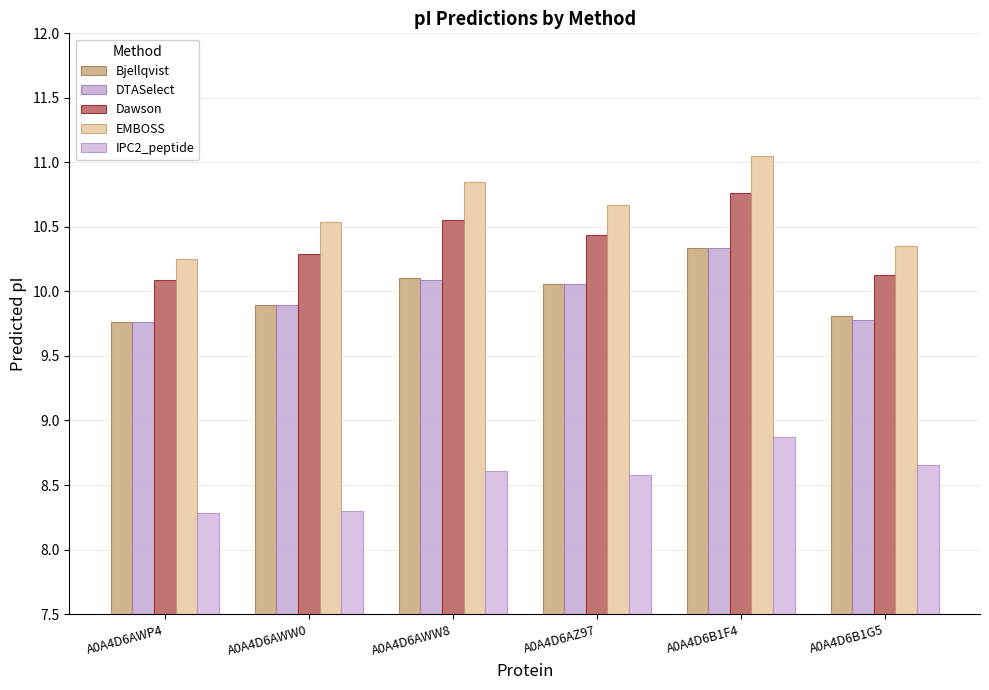

At which label is IPC2_peptide closest to 8?

A0A4D6AWP4